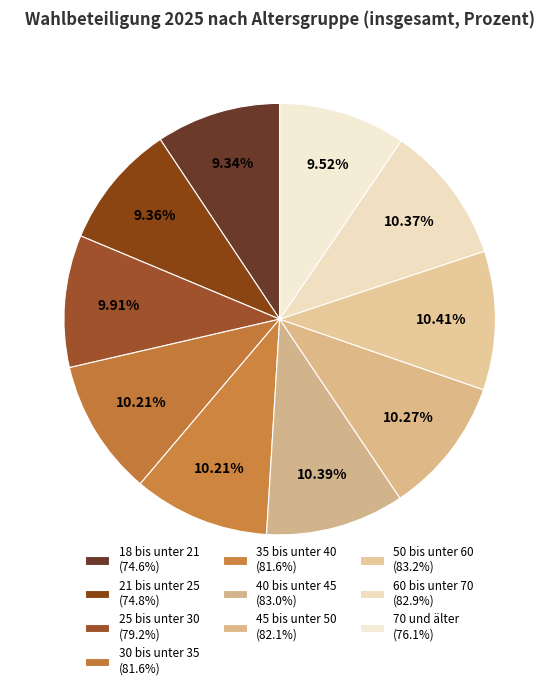

How many segments does this pie chart have?

10